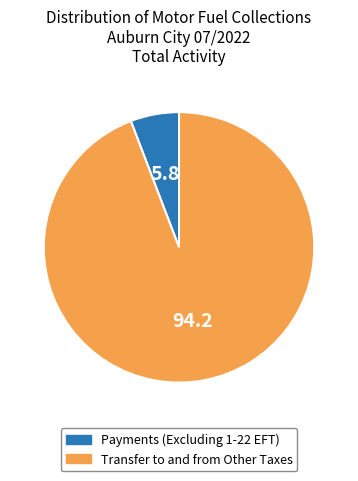

What is the largest slice in the pie chart?

Transfer to and from Other Taxes